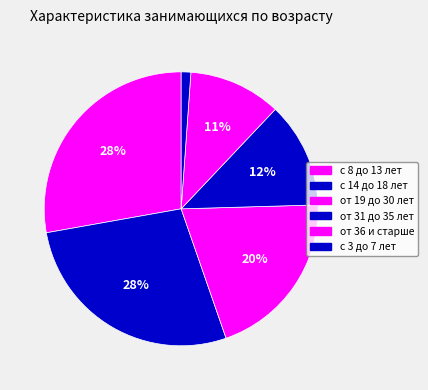

Is it true that от 31 до 35 лет is 12% of the pie?

True